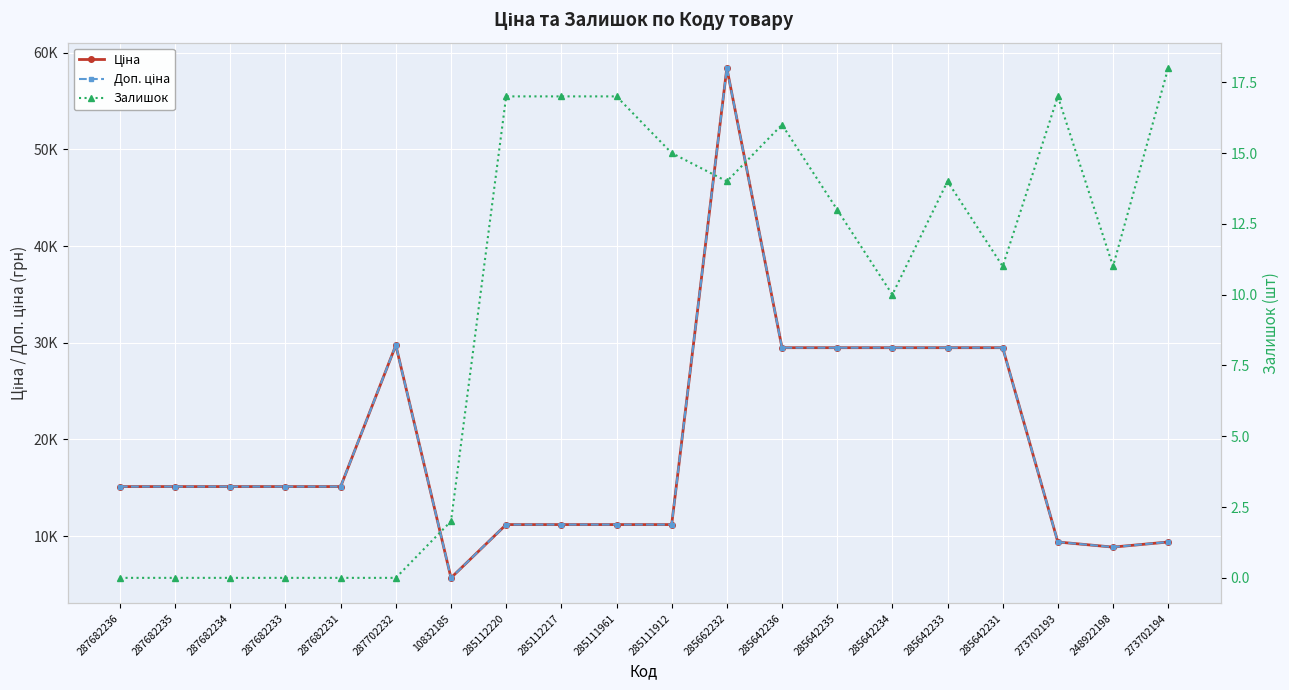

Is this an area chart (filled region under the line)?

No